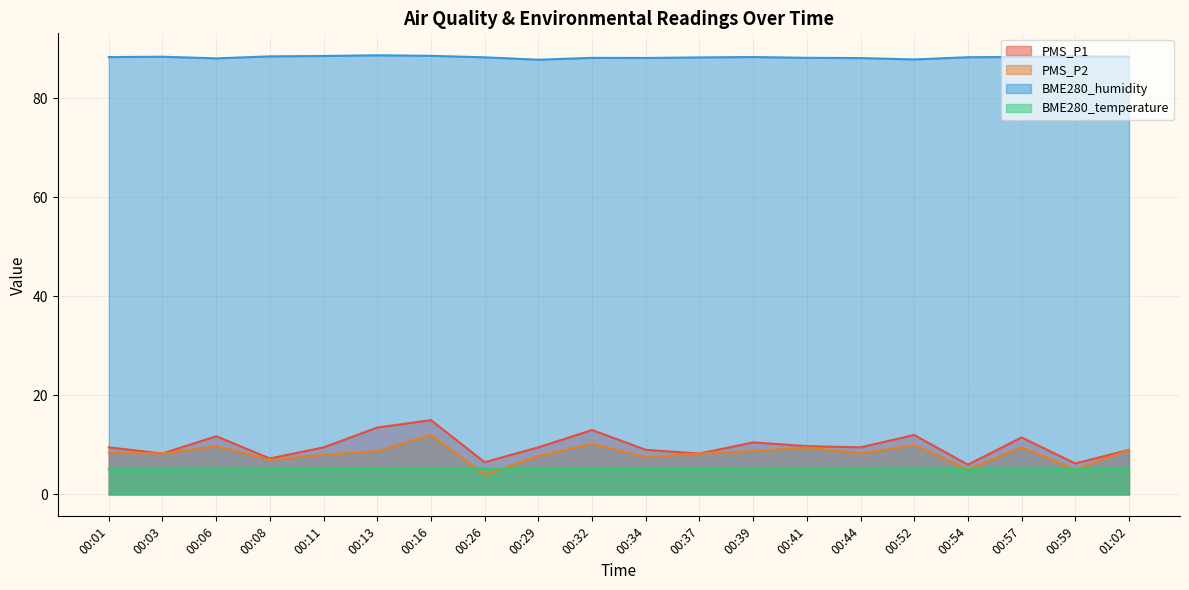

Where is BME280_humidity nearest to the value 88?

00:06